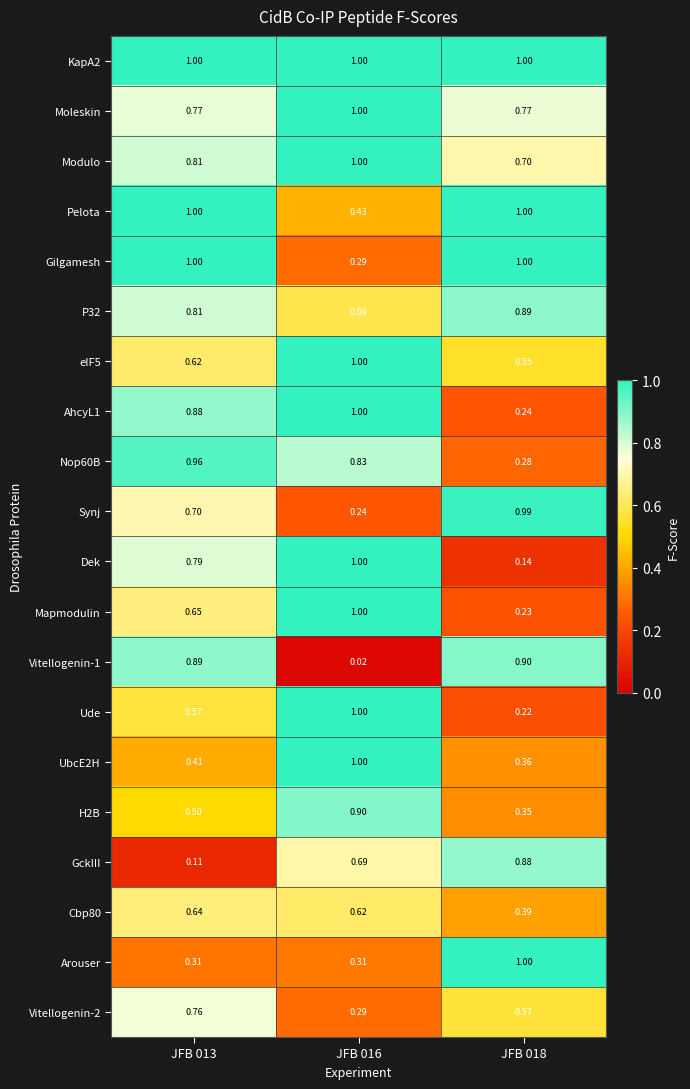

Is the value of GckIII at JFB 016 greater than the value of AhcyL1 at JFB 013?

No